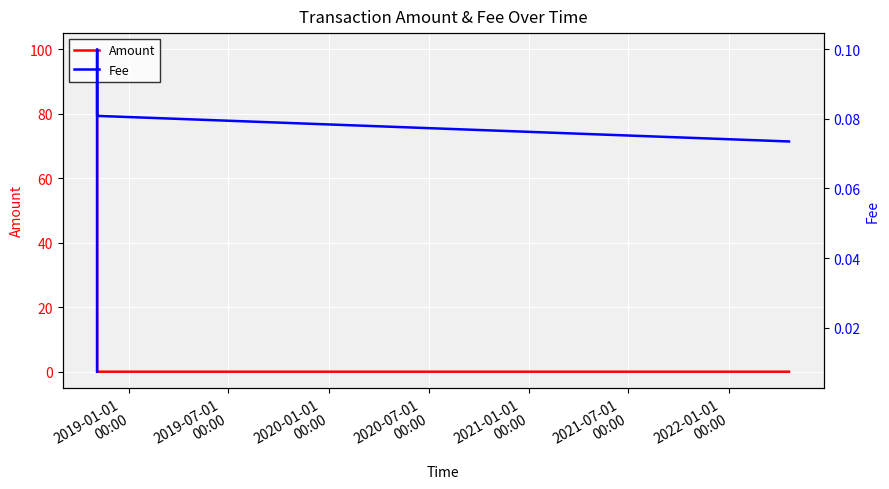

What is the difference between the second highest and second lowest values in the Amount series?

99.9